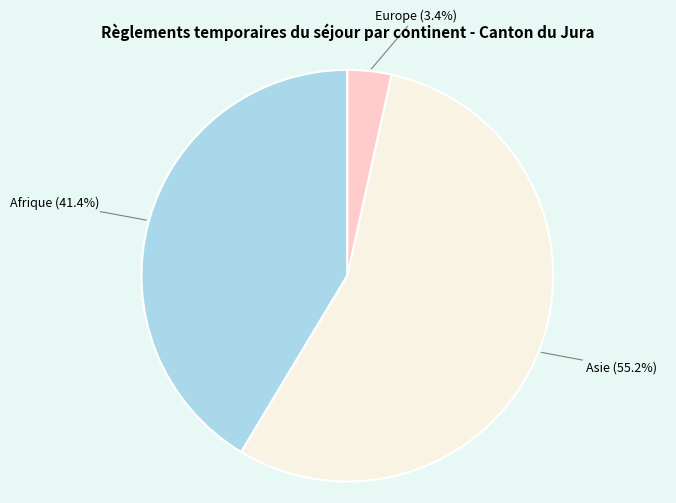

What percentage do Asie and Europe together represent?

58.6%